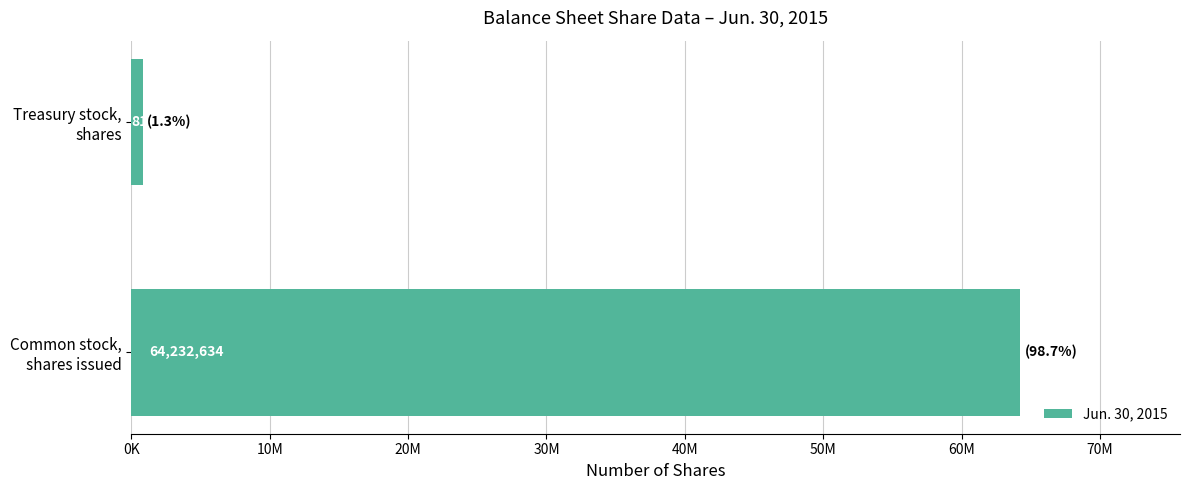

Rank the categories by value from lowest to highest.

Treasury stock,
shares, Common stock,
shares issued